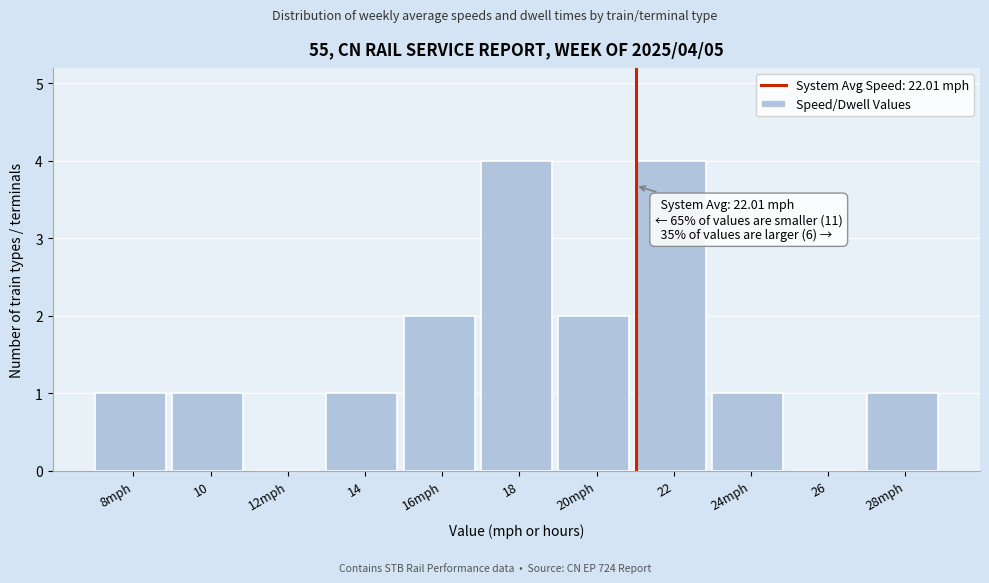

Reading left to right, extract all data points from this chart.

8mph=1	10=1	12mph=0	14=1	16mph=2	18=4	20mph=2	22=4	24mph=1	26=0	28mph=1